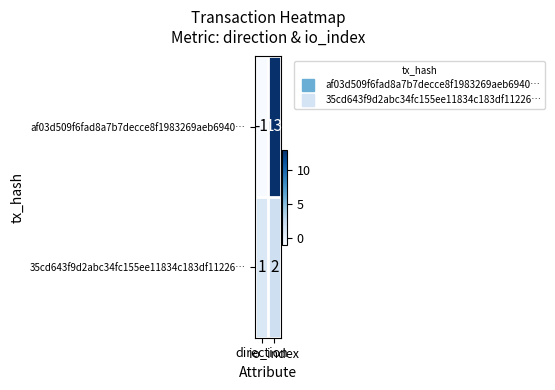

Which series has the largest total across all categories?

af03d509f6fad8a7b7decce8f1983269aeb6940…